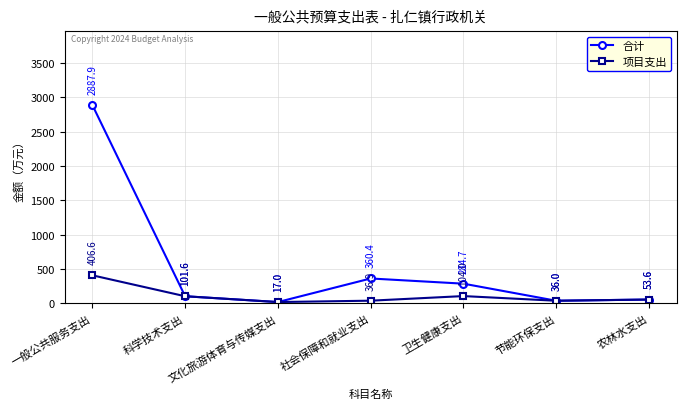

What is the label of the 6th point from the right?

科学技术支出